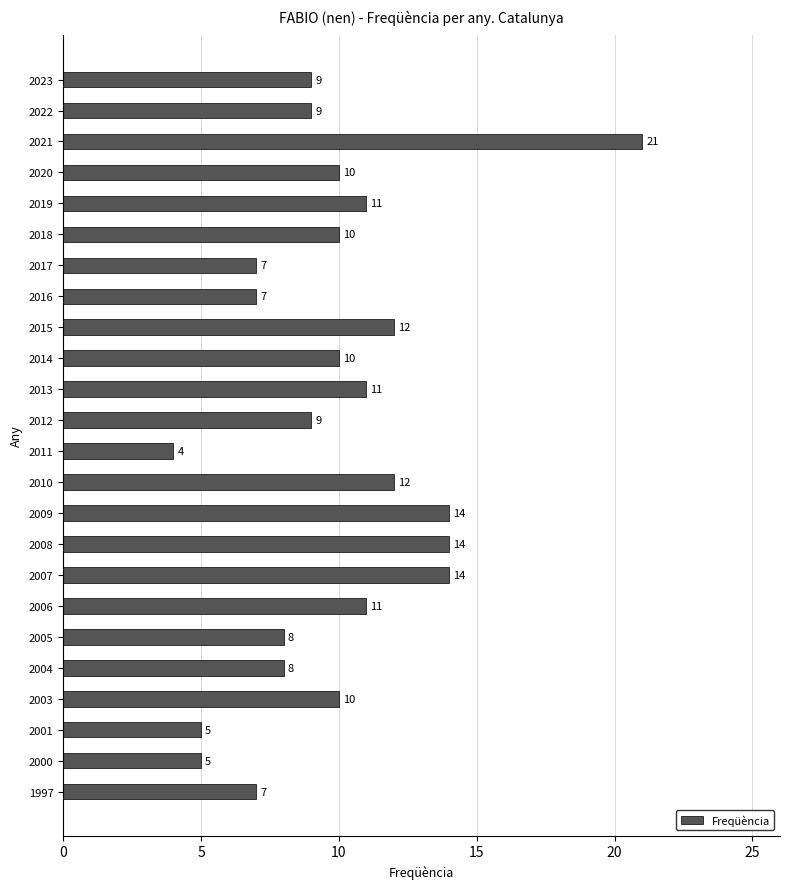

What value does the data have at 2022, to the nearest 10?

10